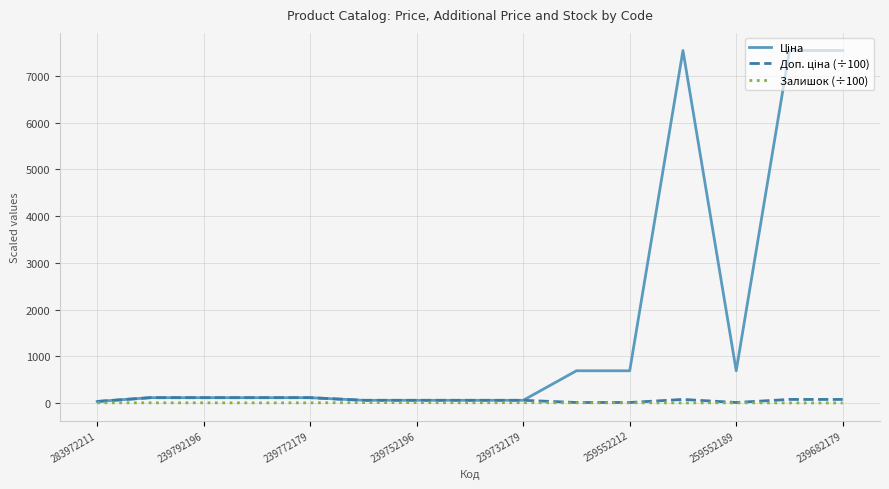

How many lines are shown in the chart?

3